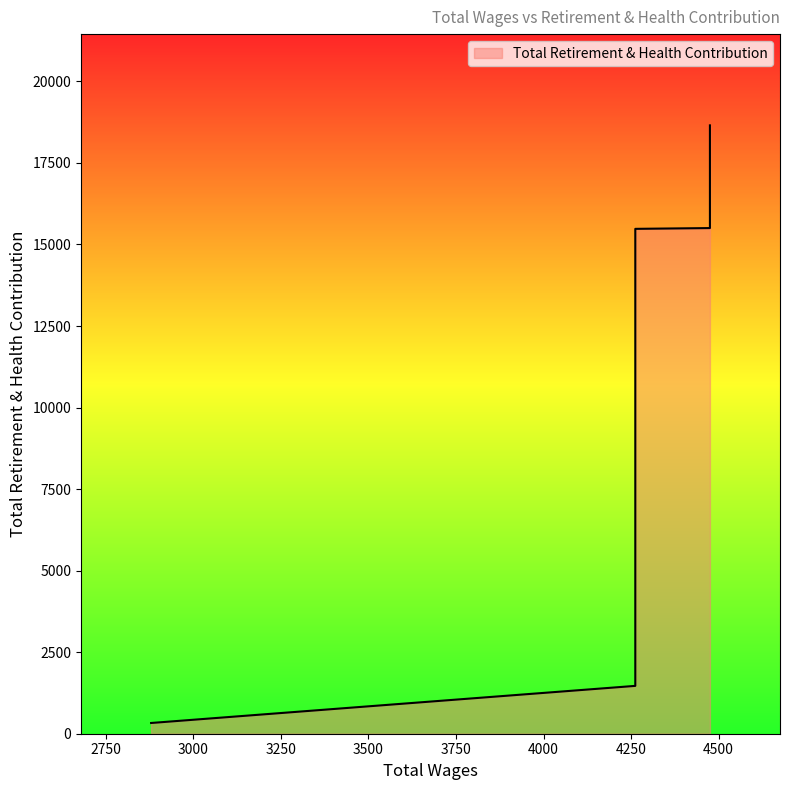

At which label does the data first exceed 15479?

4475.0